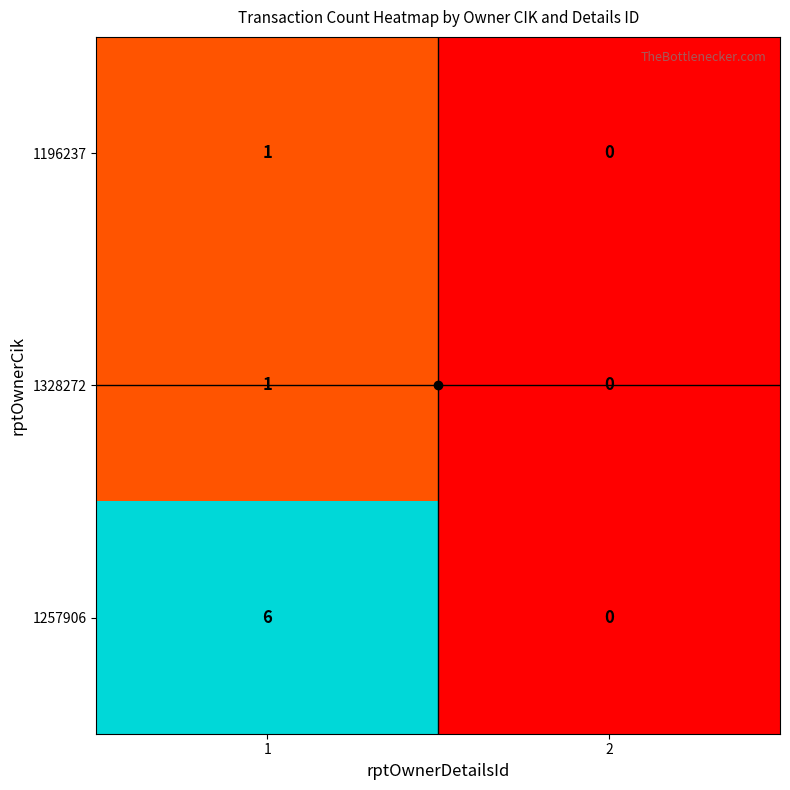

What is the maximum value shown in the chart?

6